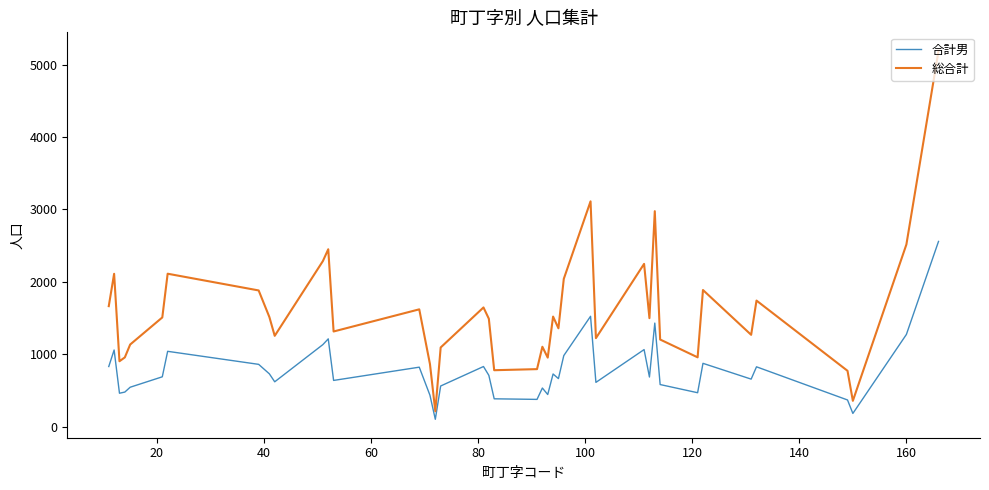

List the series in order of their overall mean, highest first.

総合計, 合計男